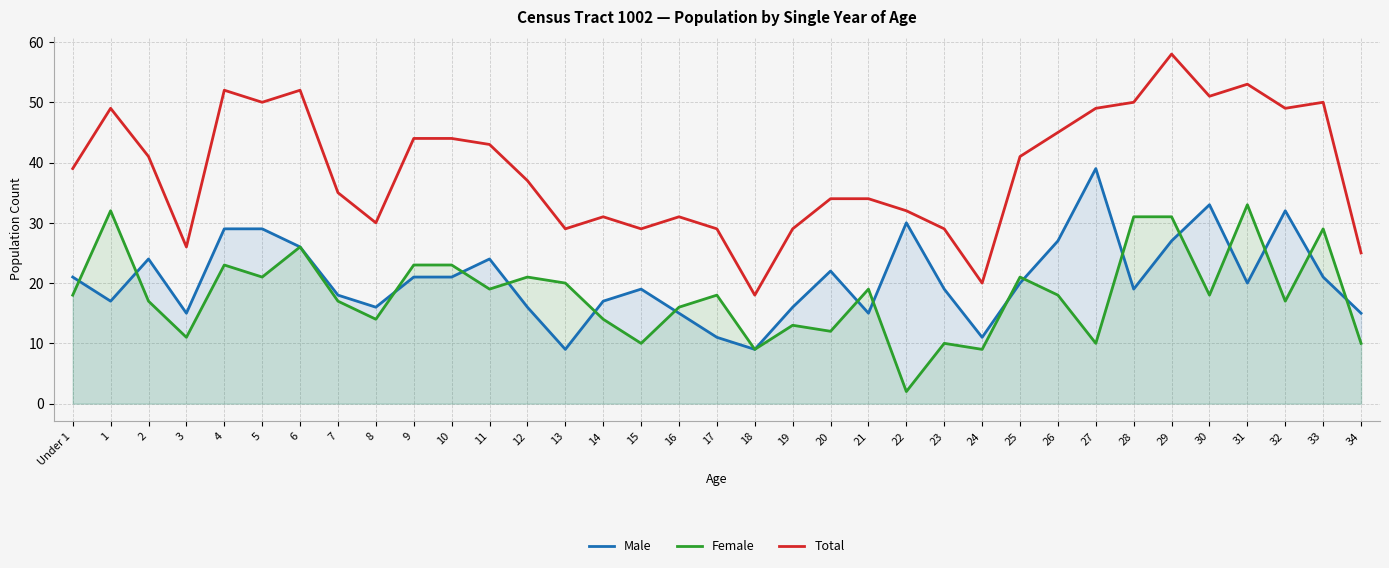

True or false: Total has a value of 30 at 18.

False